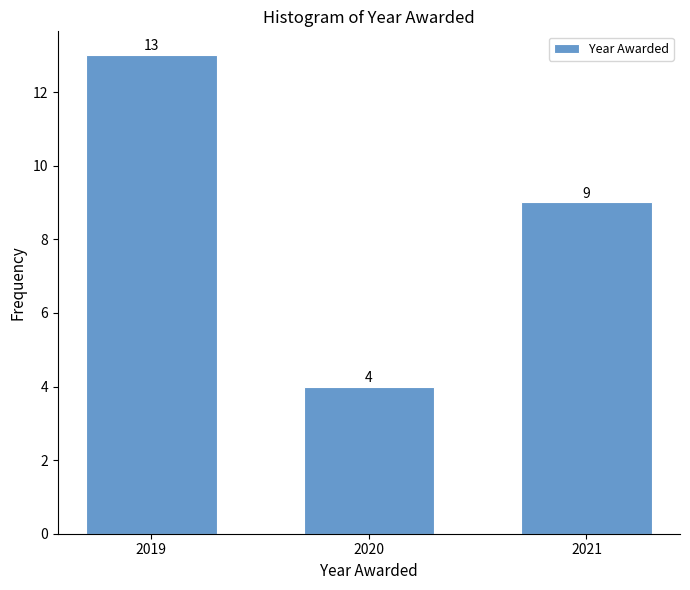

Reading right to left, extract all data points from this chart.

9	4	13